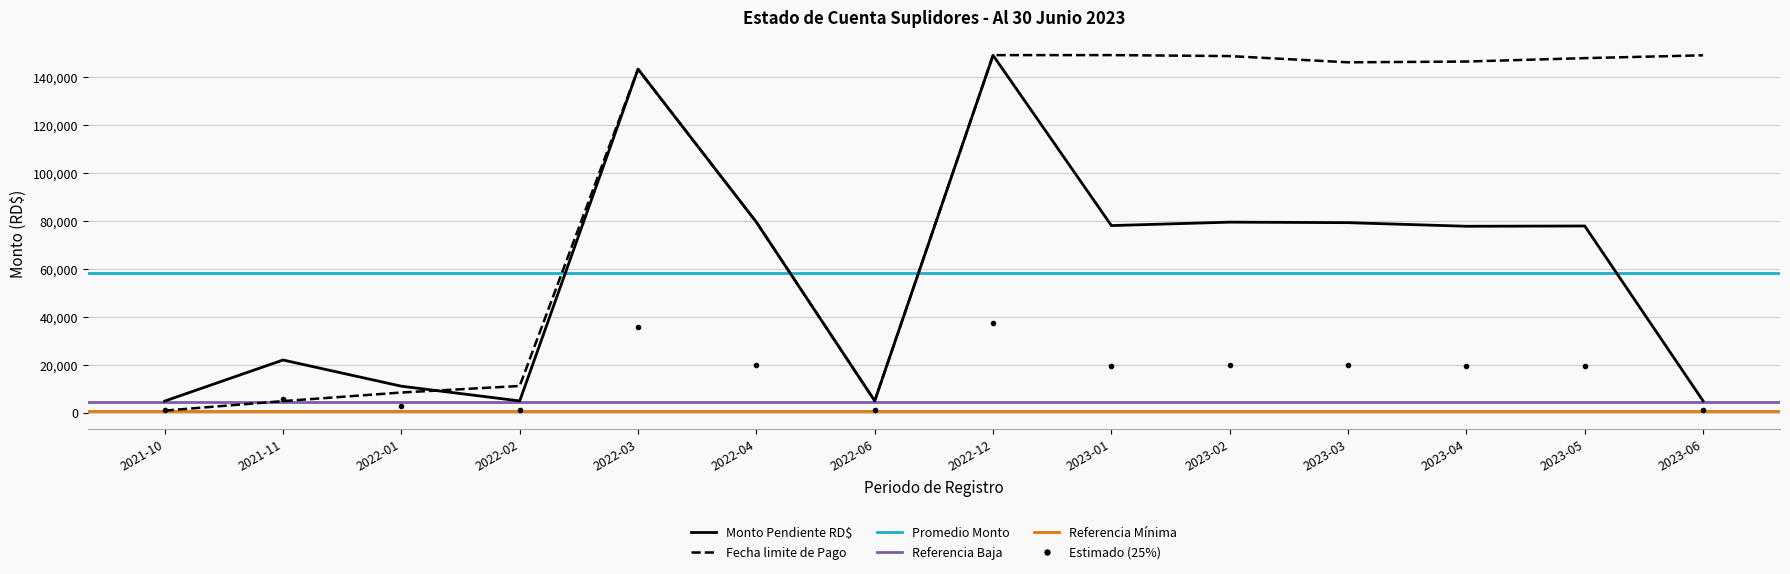

What is the average value of the Monto Pendiente RD$ series?

58329.4